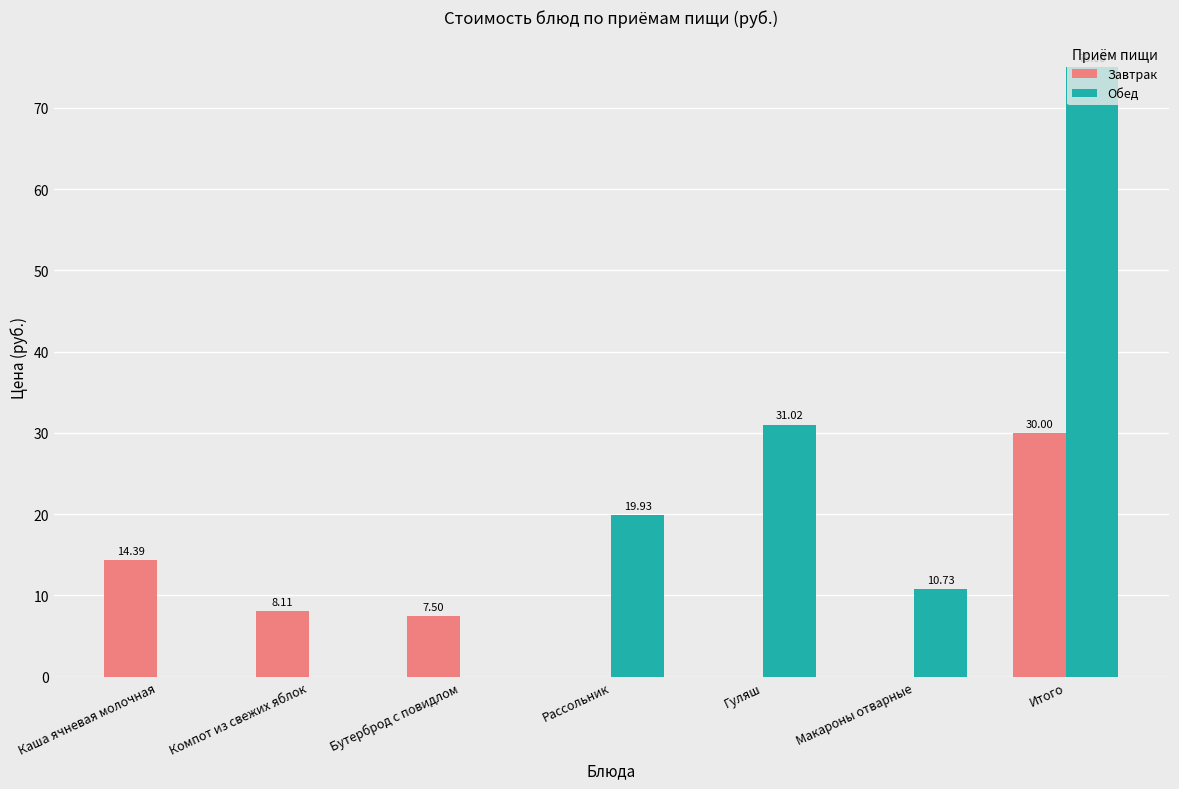

How many values in the Завтрак series exceed 7?

4